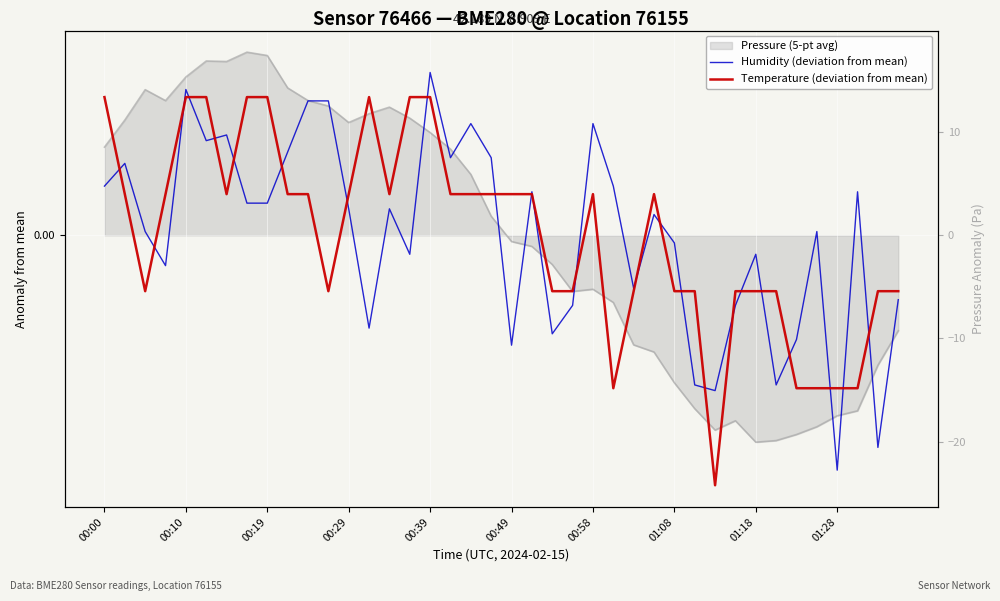

Which series changed the most between 26 and 28?

Humidity (deviation from mean)